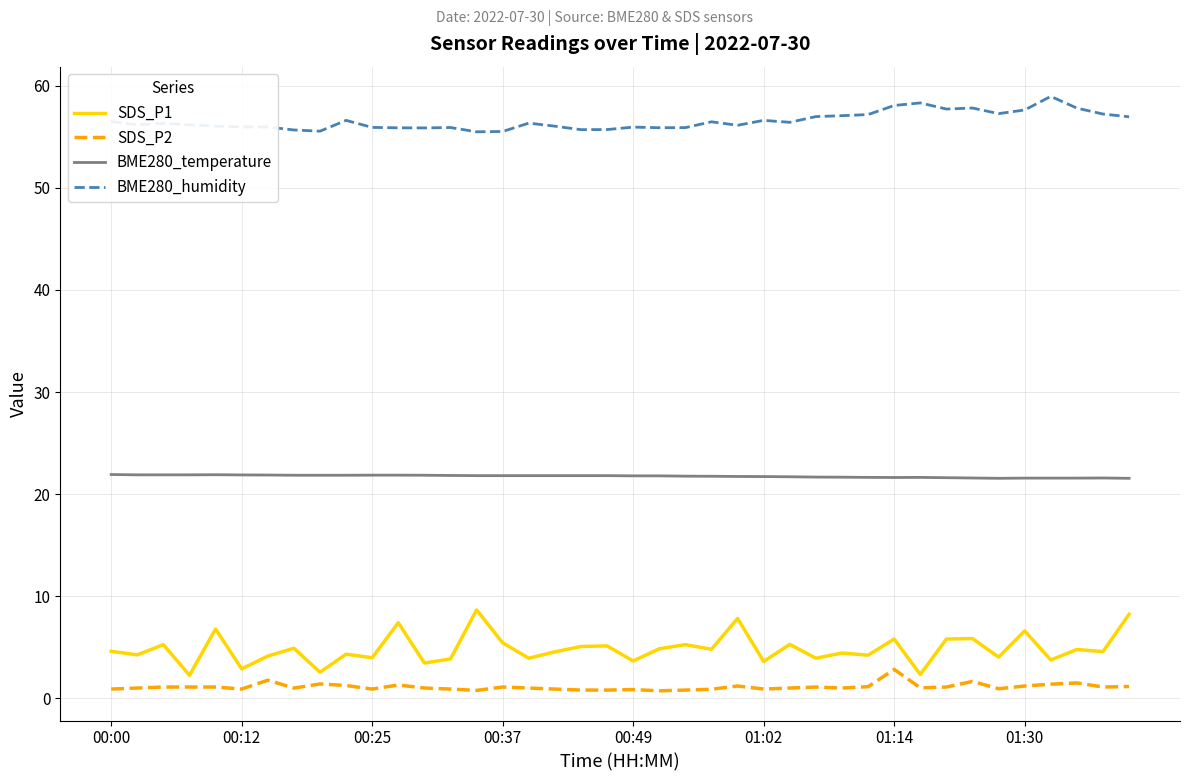

What is the difference between the maximum and minimum values in the SDS_P1 series?

6.4